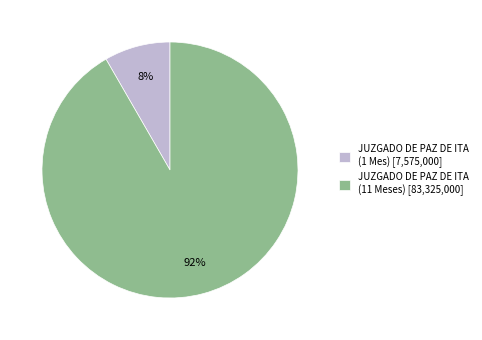

To the nearest percent, what portion does JUZGADO DE PAZ DE ITA (1 Mes) [7,575,000] represent?

8%